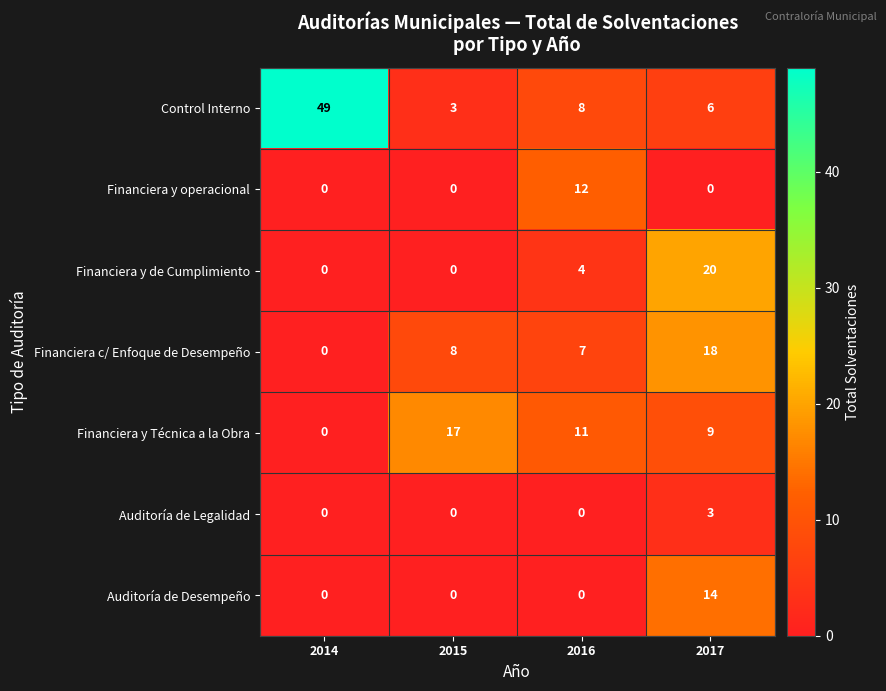

Count the number of categories in the chart.

4